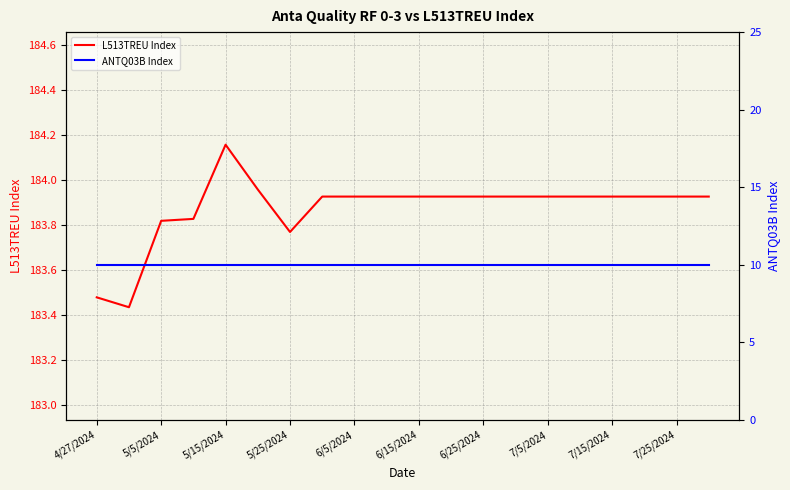

Which category has the highest value in the L513TREU Index series?

5/15/2024